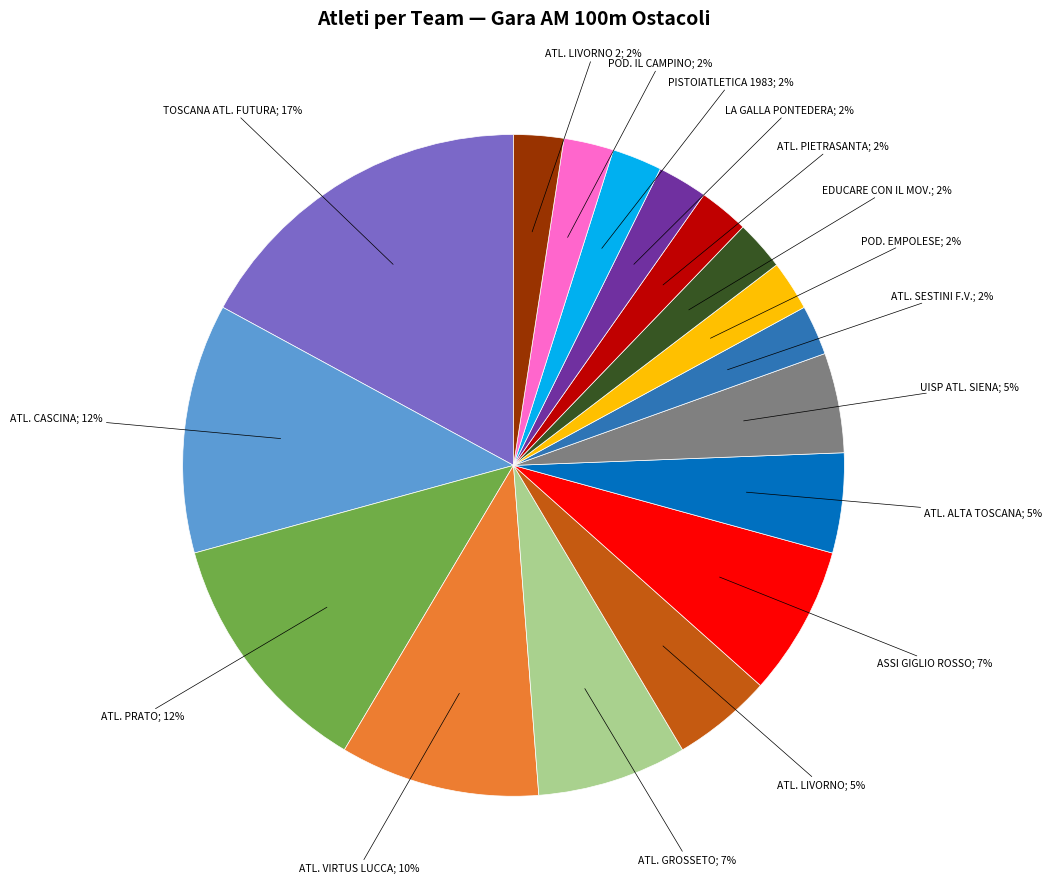

Is there any slice that represents more than half of the pie?

No